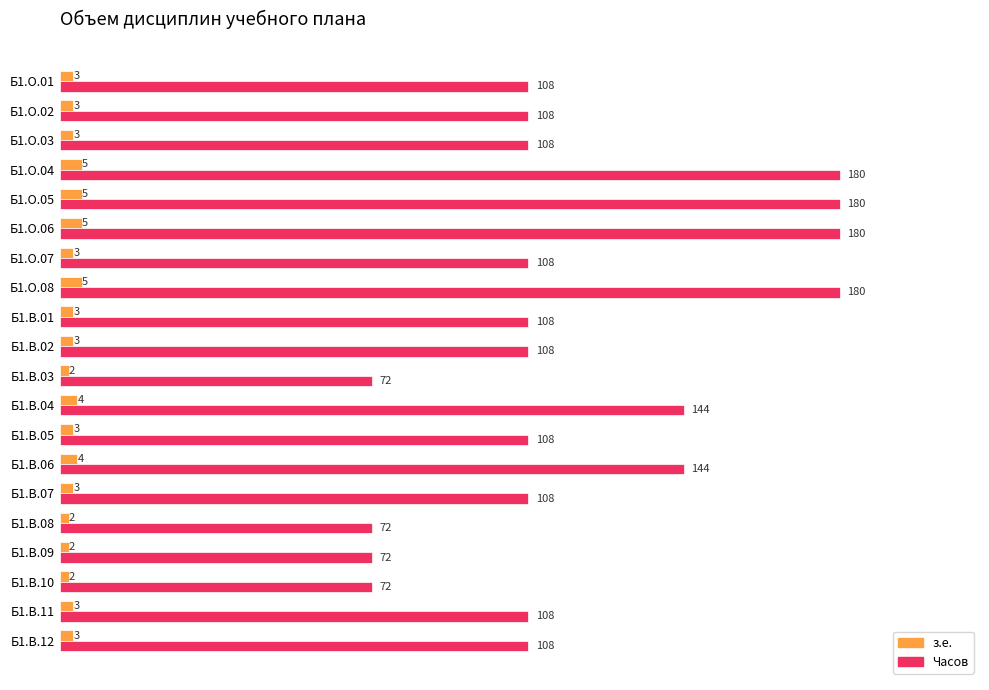

Which series has the largest range (max minus min)?

Часов